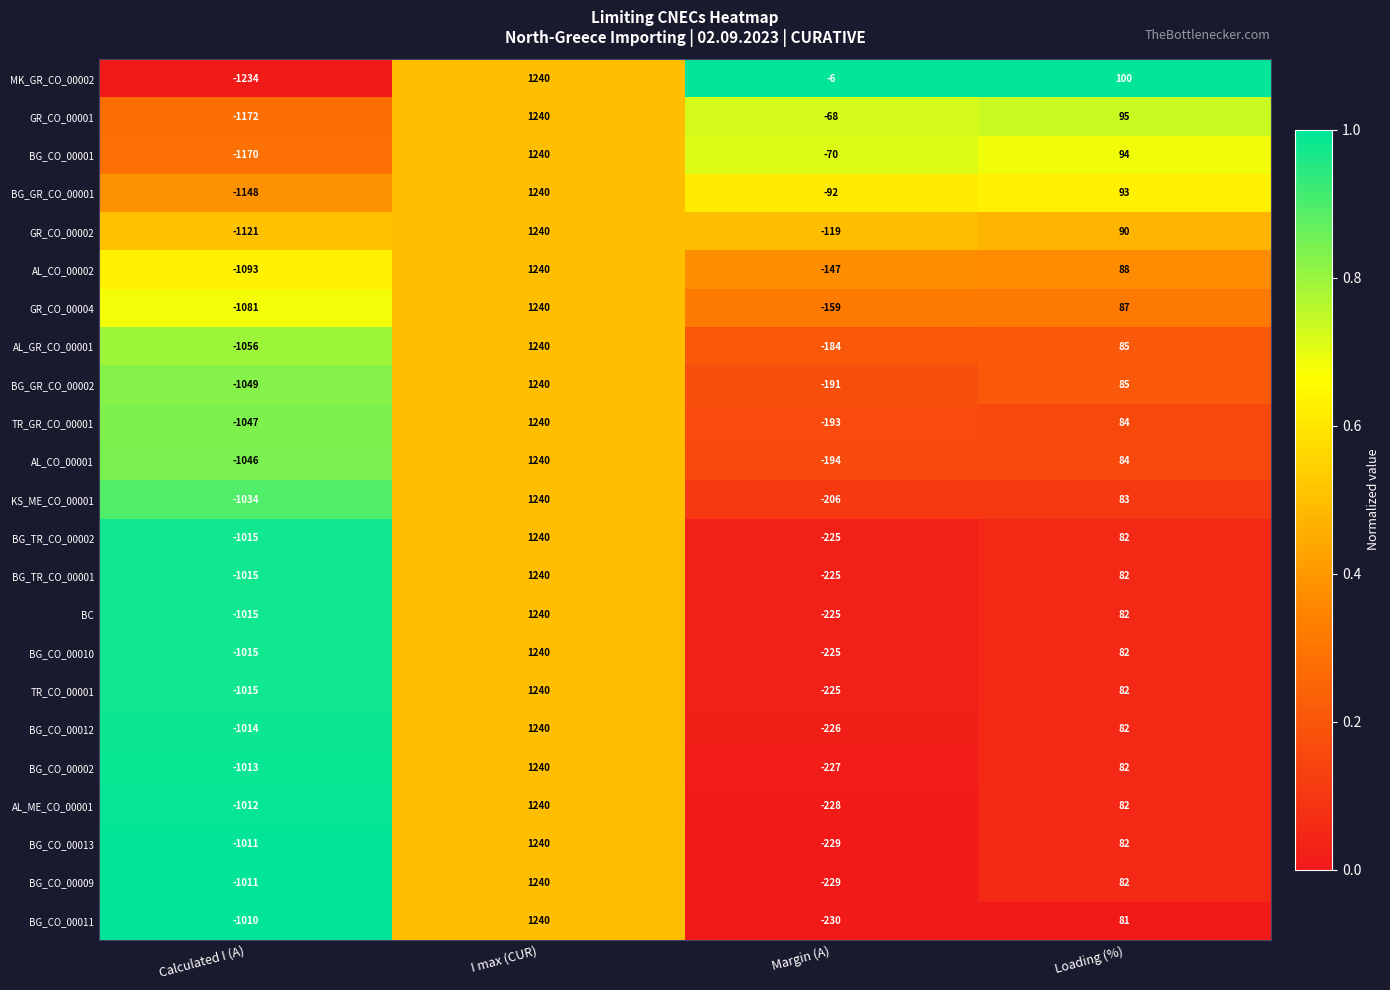

What is the difference between the second highest and second lowest values in the AL_GR_CO_00001 series?

269